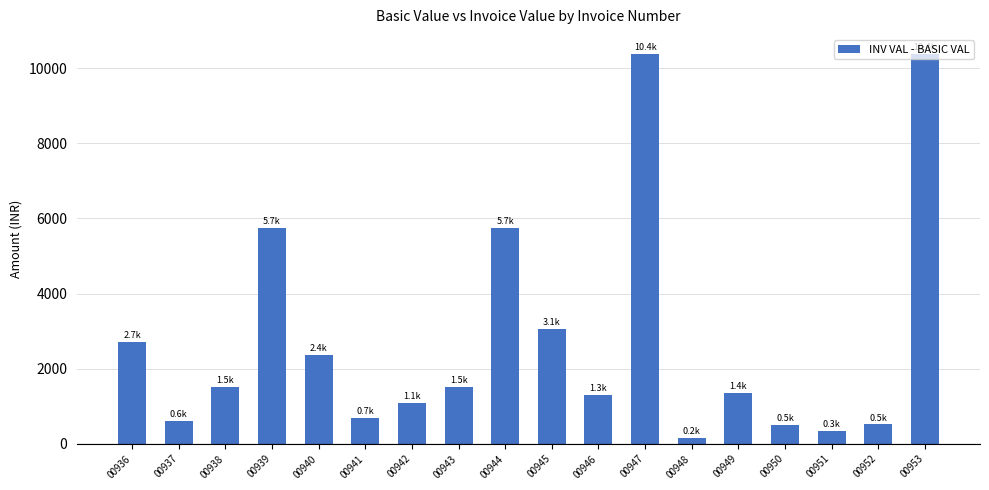

What is the value of the 3rd bar from the left?

1512.0